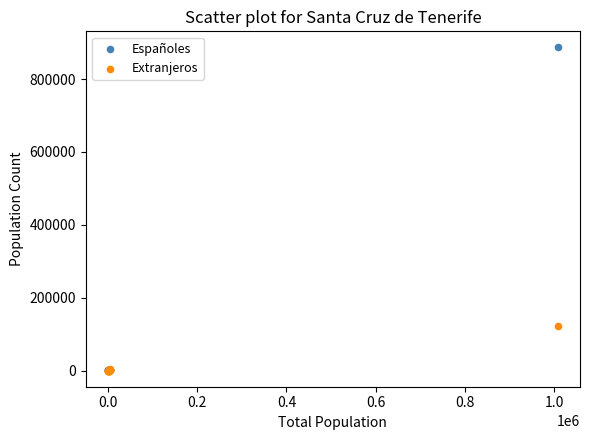

Across all series, what Y value is closest to 443310?

121042